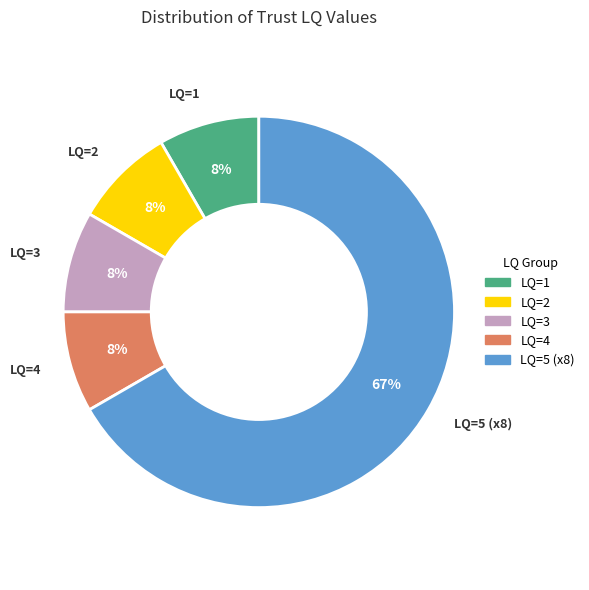

How many slices are in this pie chart?

5